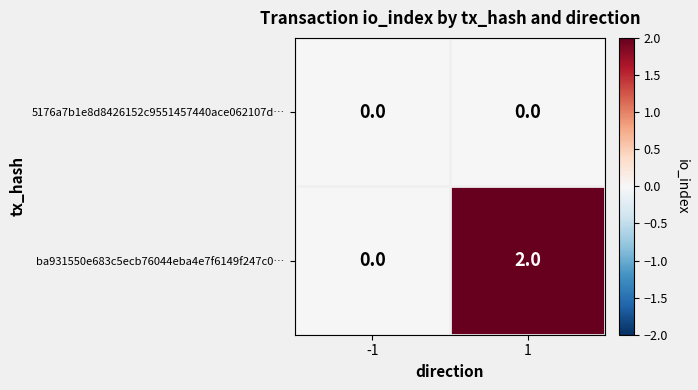

How many categories are shown in the chart?

2